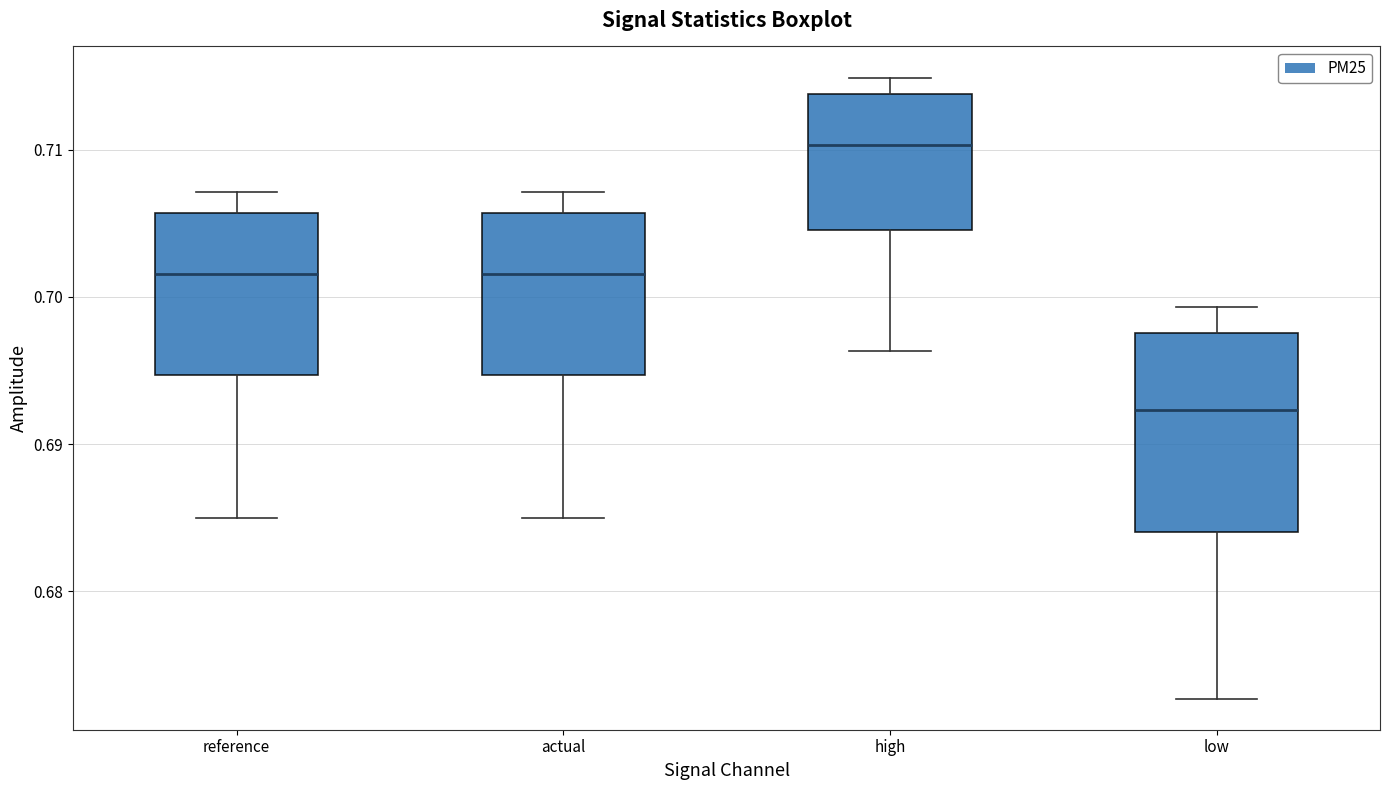

Reading left to right, read every box against the y-axis: the position of its median line, the range the box covers, and the ends of its whiskers. The values are not printed on the chart, so give them approximately, as read against the axis.

reference: median 0.702, box 0.695 to 0.706, whiskers 0.685 to 0.707
actual: median 0.702, box 0.695 to 0.706, whiskers 0.685 to 0.707
high: median 0.710, box 0.705 to 0.714, whiskers 0.696 to 0.715
low: median 0.692, box 0.684 to 0.698, whiskers 0.673 to 0.699